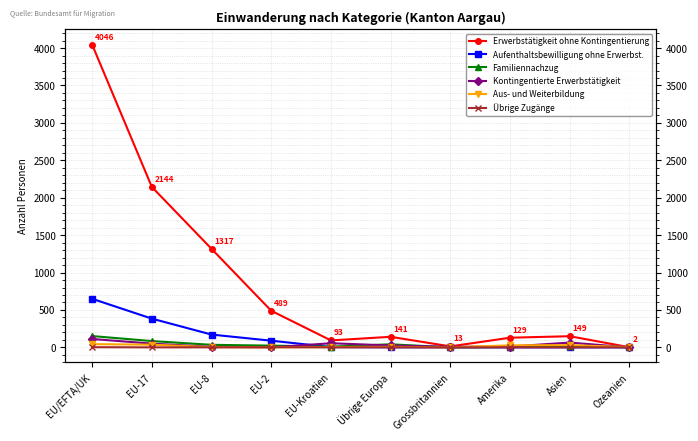

True or false: Familiennachzug has a value of 19 at Asien.

True